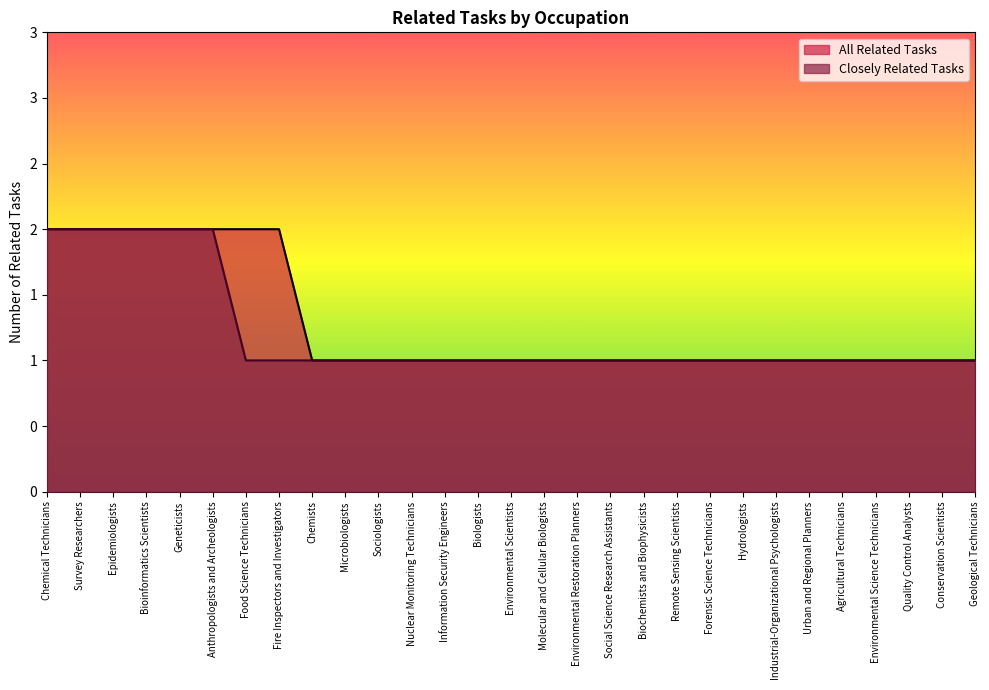

At which category is the sum across all series the highest?

Chemical Technicians